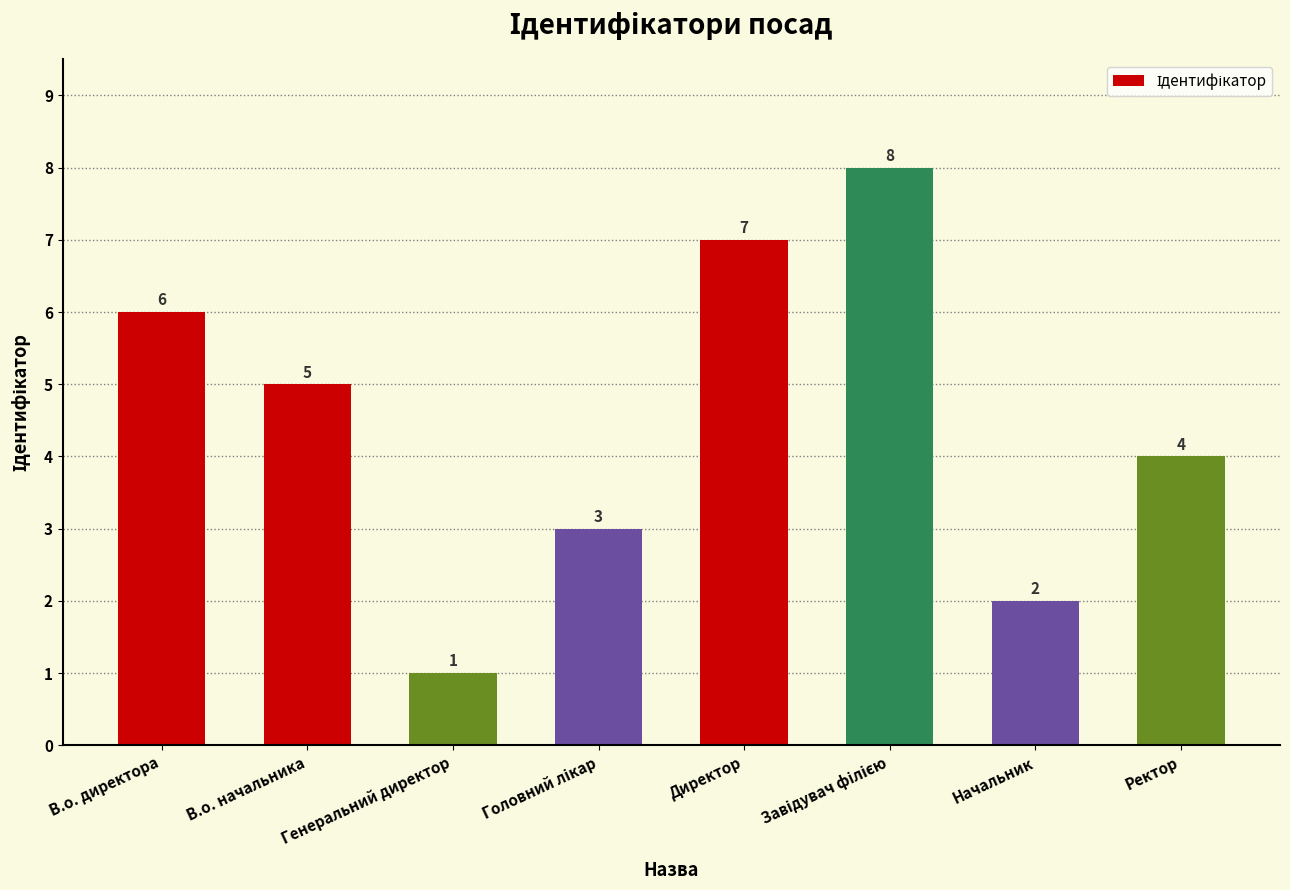

Reading right to left, extract all data points from this chart.

4	2	8	7	3	1	5	6